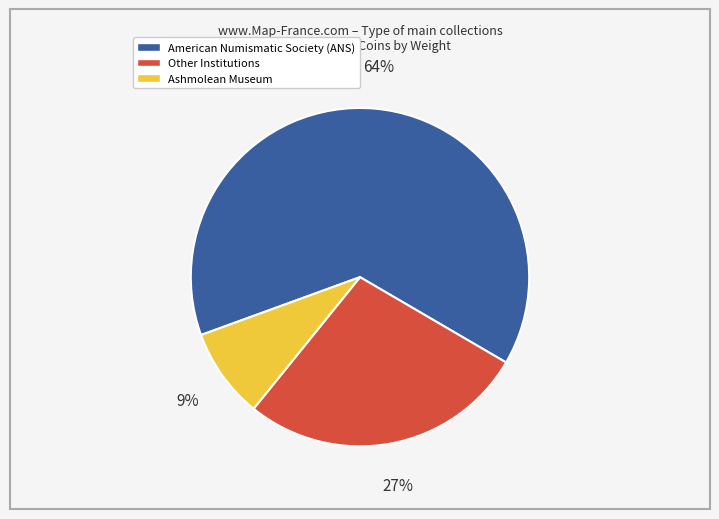

Count the number of slices in the pie.

3